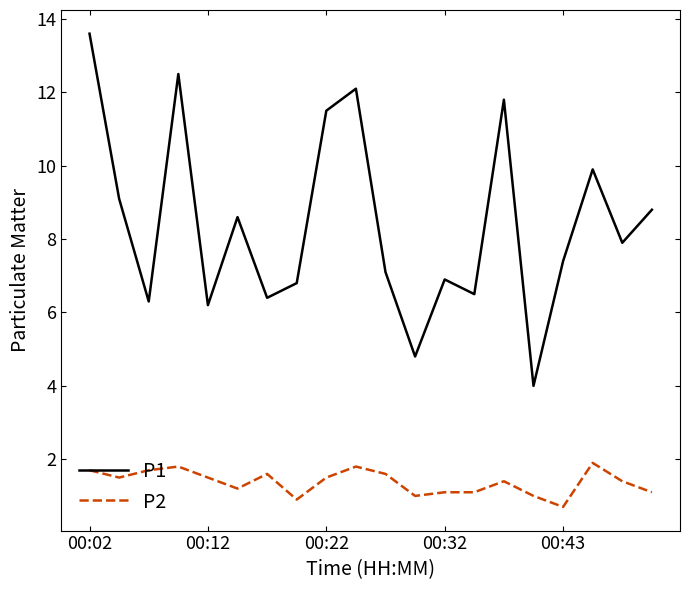

Which series has the widest spread of values?

P1